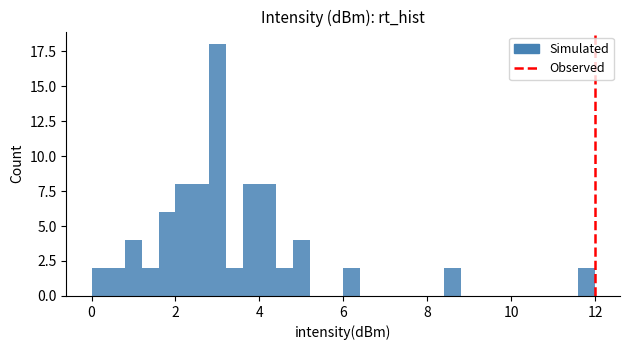

Around what value on the x-axis is the tallest bar? Give the approximate position of its centre, as read against the axis.

3.0